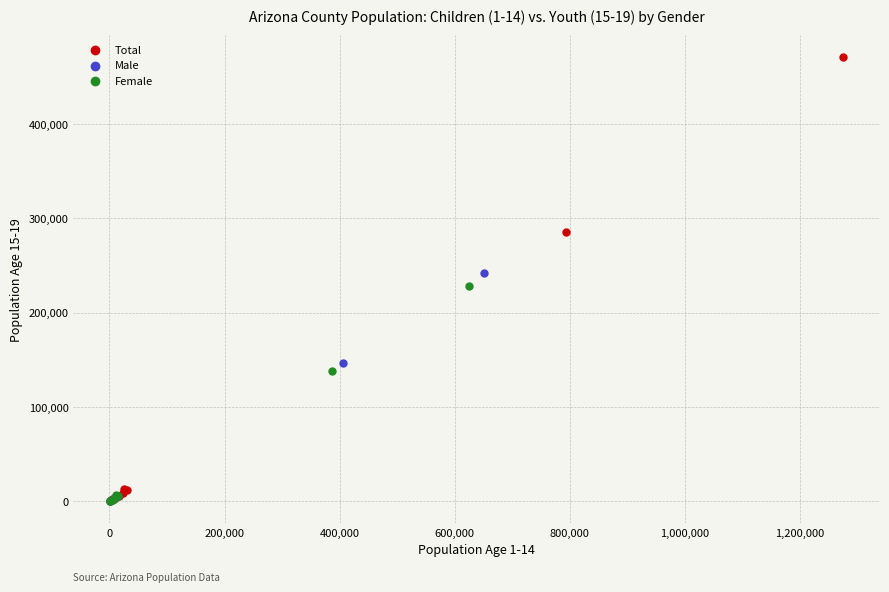

Which series contains the highest Y value?

Total